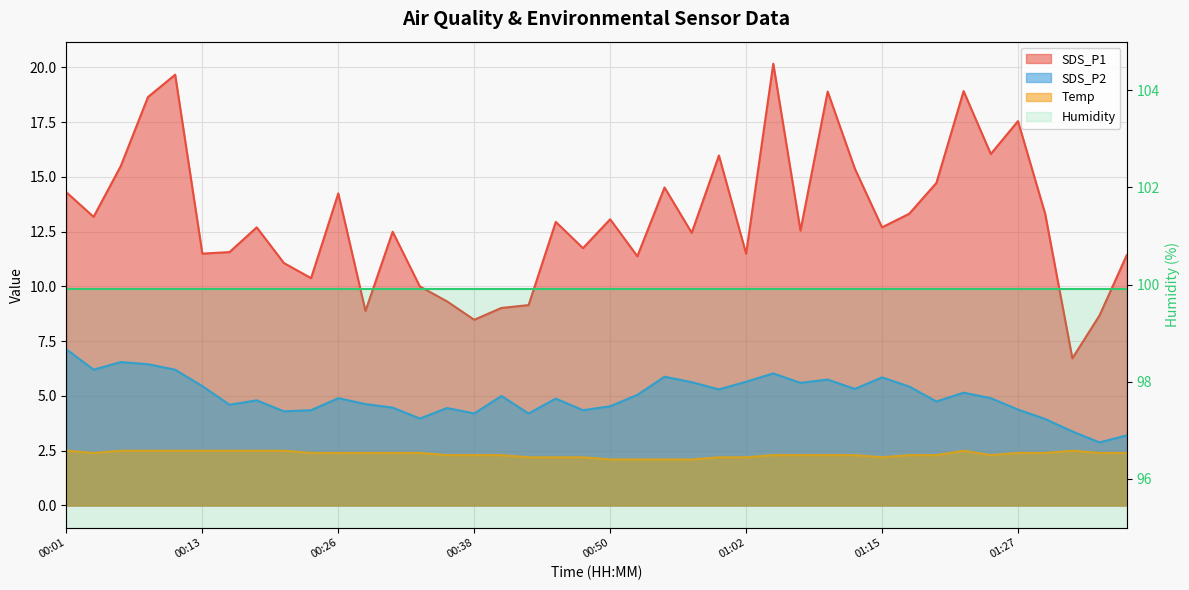

True or false: Temp has more than 1 interior local peaks.

True